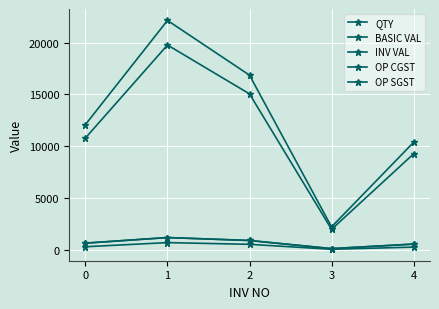

How many lines are shown in the chart?

5